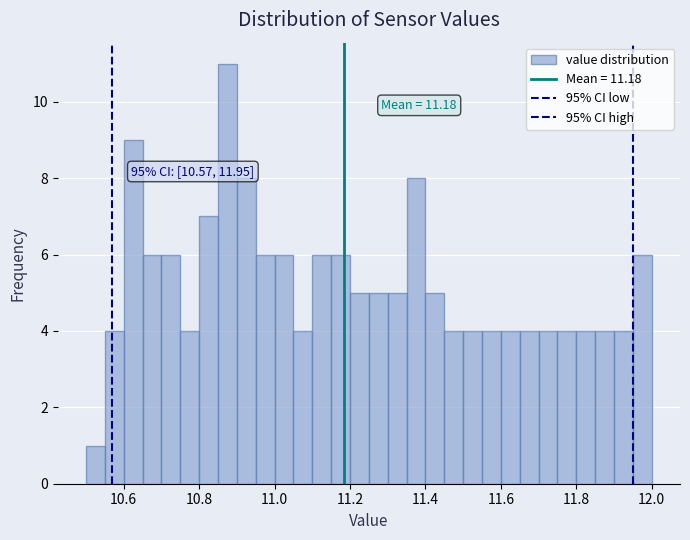

Read against the x-axis, roughly where is the centre of the tallest bar?

10.88